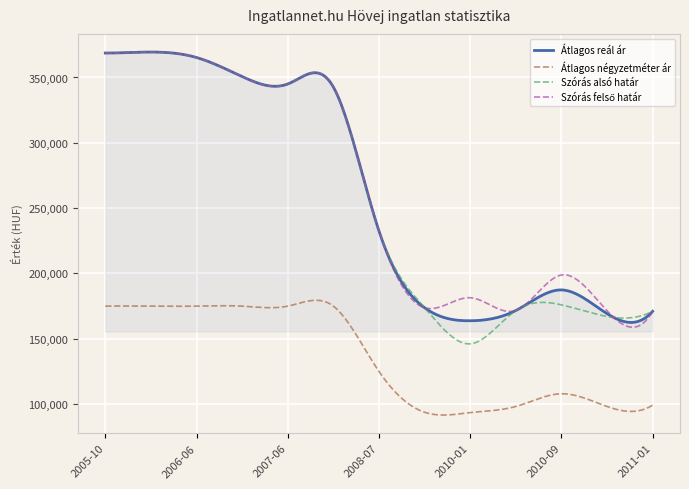

What is the maximum value shown in the chart?

369465.0